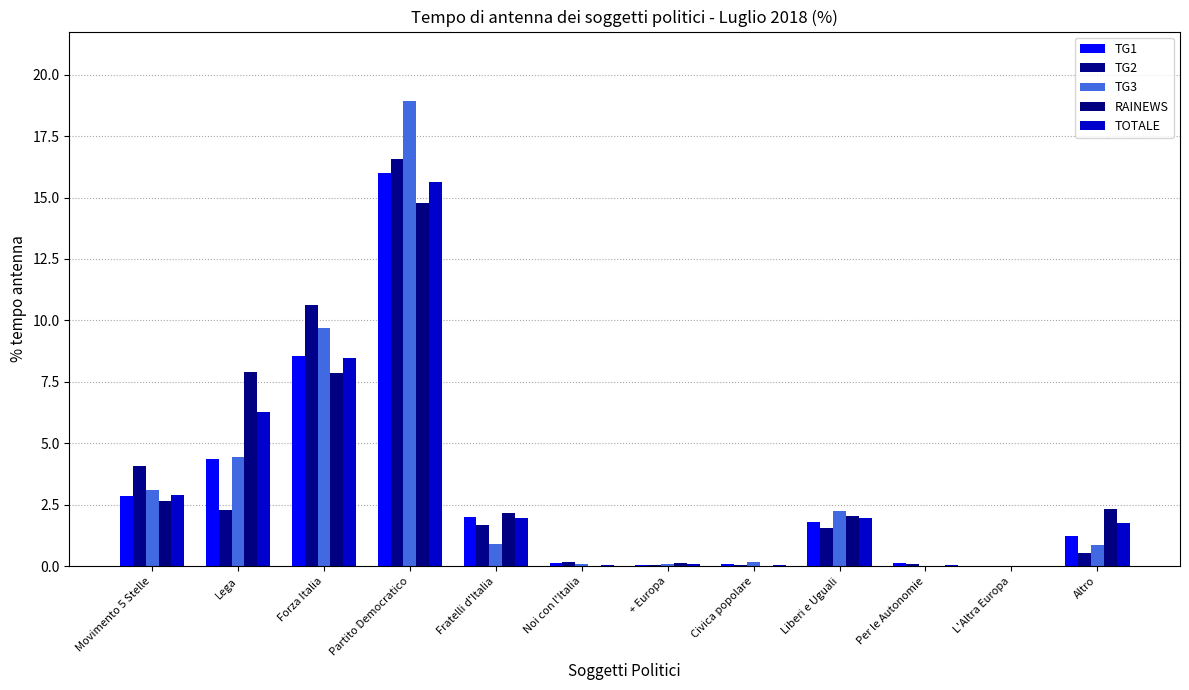

Reading right to left, list all the values displayed in this chart.

TG1: 1.2	0.0	0.1	1.8	0.1	0.0	0.1	2.0	16.0	8.5	4.3	2.9
TG2: 0.5	0.0	0.1	1.5	0.1	0.1	0.2	1.7	16.6	10.6	2.3	4.1
TG3: 0.8	0.0	0.0	2.2	0.2	0.1	0.1	0.9	18.9	9.7	4.4	3.1
RAINEWS: 2.3	0.0	0.0	2.0	0.0	0.1	0.0	2.2	14.8	7.9	7.9	2.6
TOTALE: 1.8	0.0	0.0	2.0	0.0	0.1	0.1	2.0	15.6	8.5	6.3	2.9